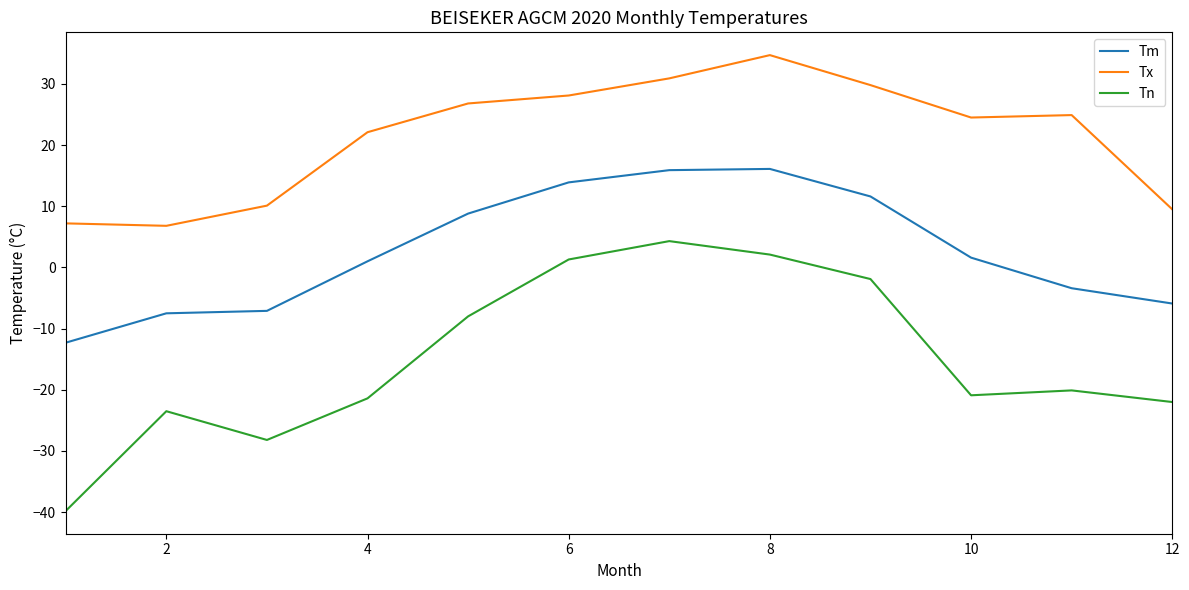

Is this an area chart (filled region under the line)?

No